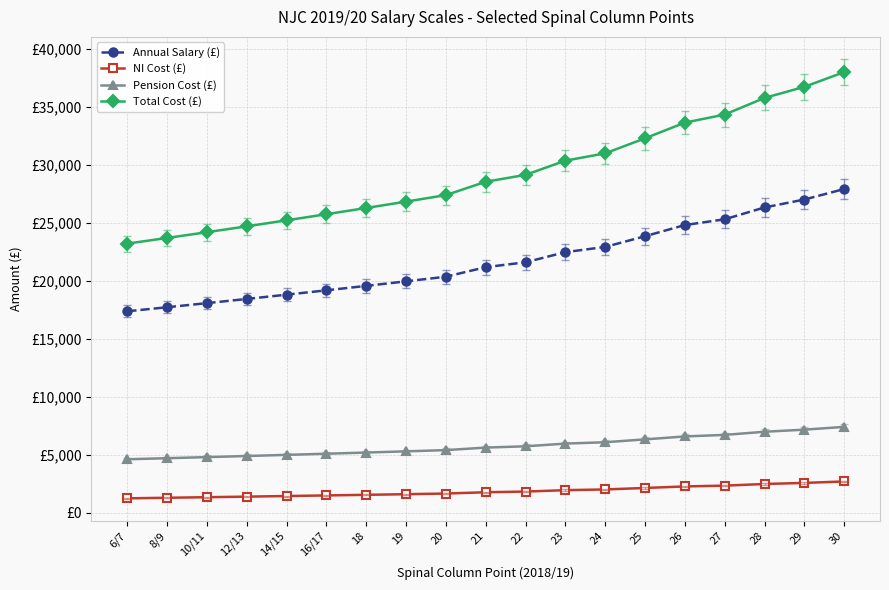

Between 29 and 6/7, which is larger?

29